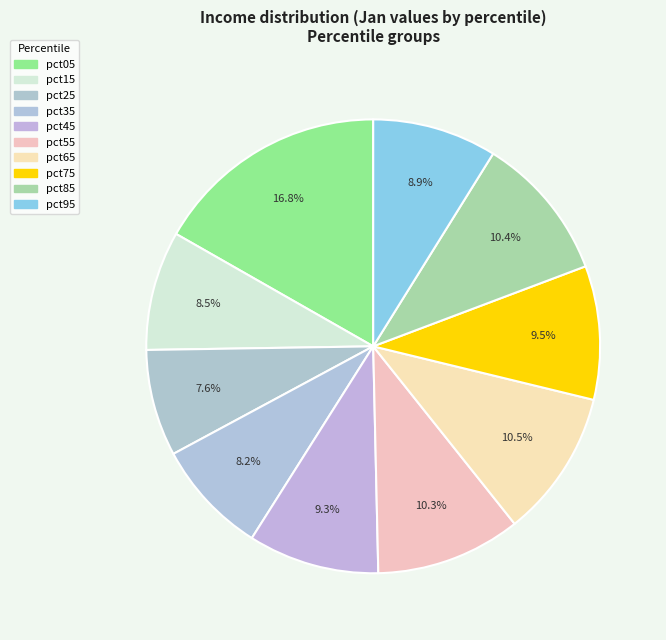

How many slices are in this pie chart?

10